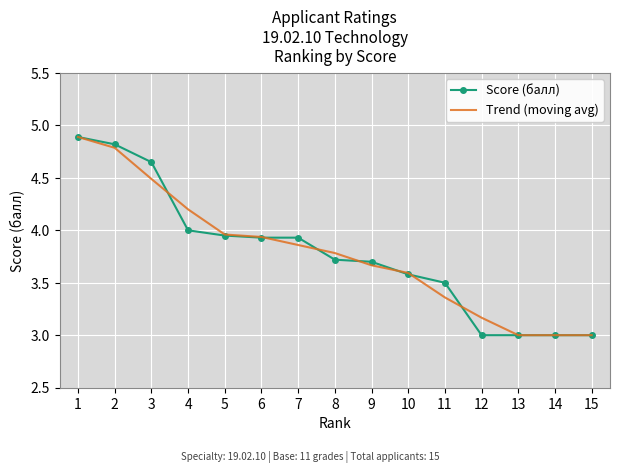

What is the average value of the Trend (moving avg) series?

3.8